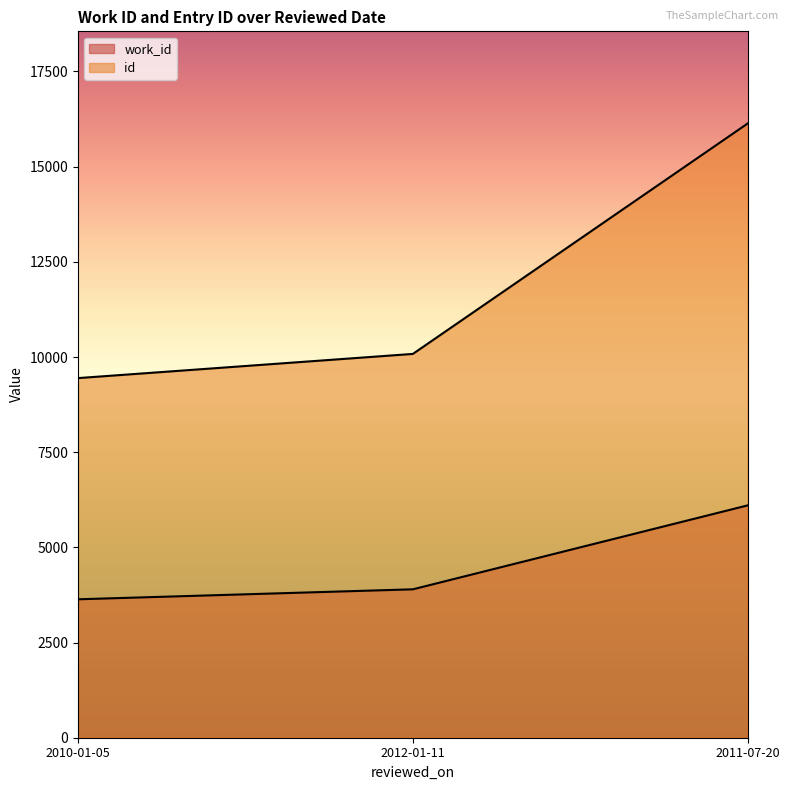

What is the spread (max minus min) of values at 2011-07-20?

10031